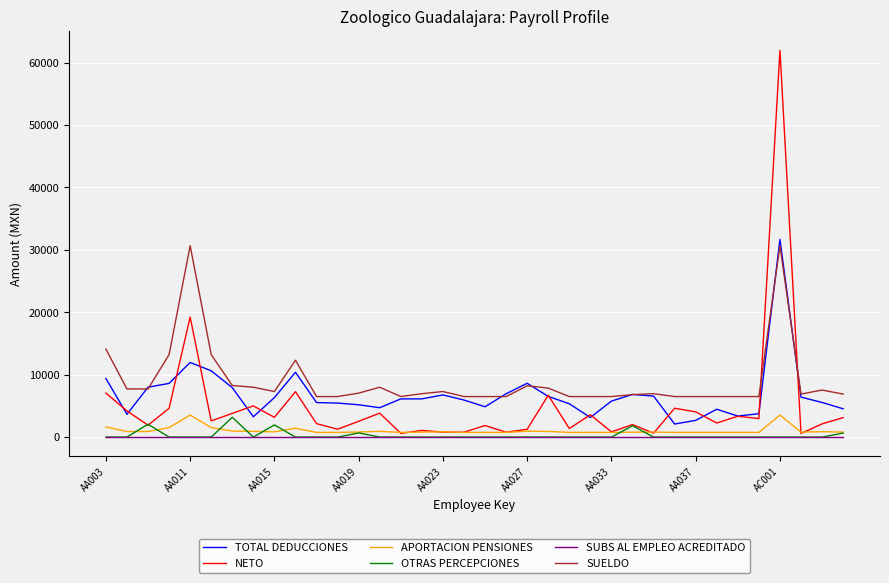

How many values in the SUELDO series are below 6952?

17